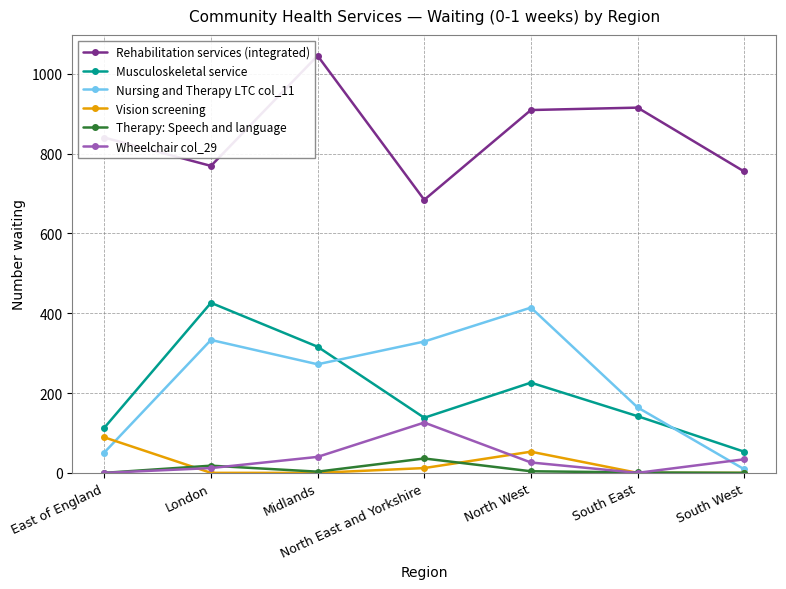

What is the average value of the Nursing and Therapy LTC col_11 series?

225